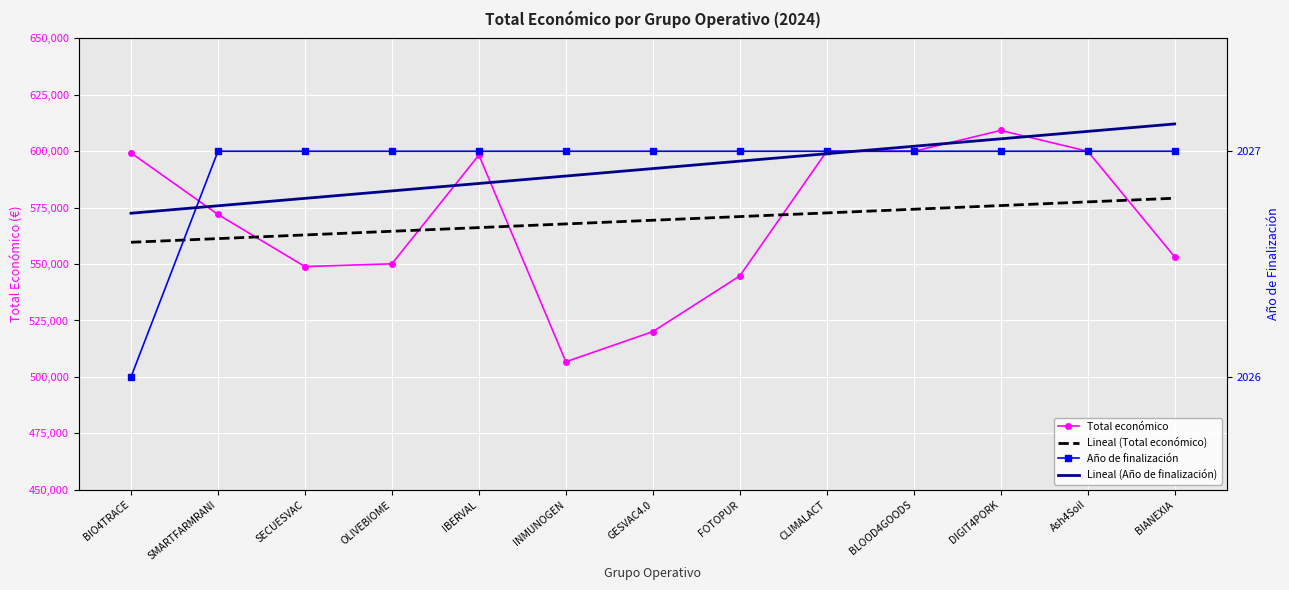

Which has a higher value, Ash4Soil or BLOOD4GOODS?

Ash4Soil